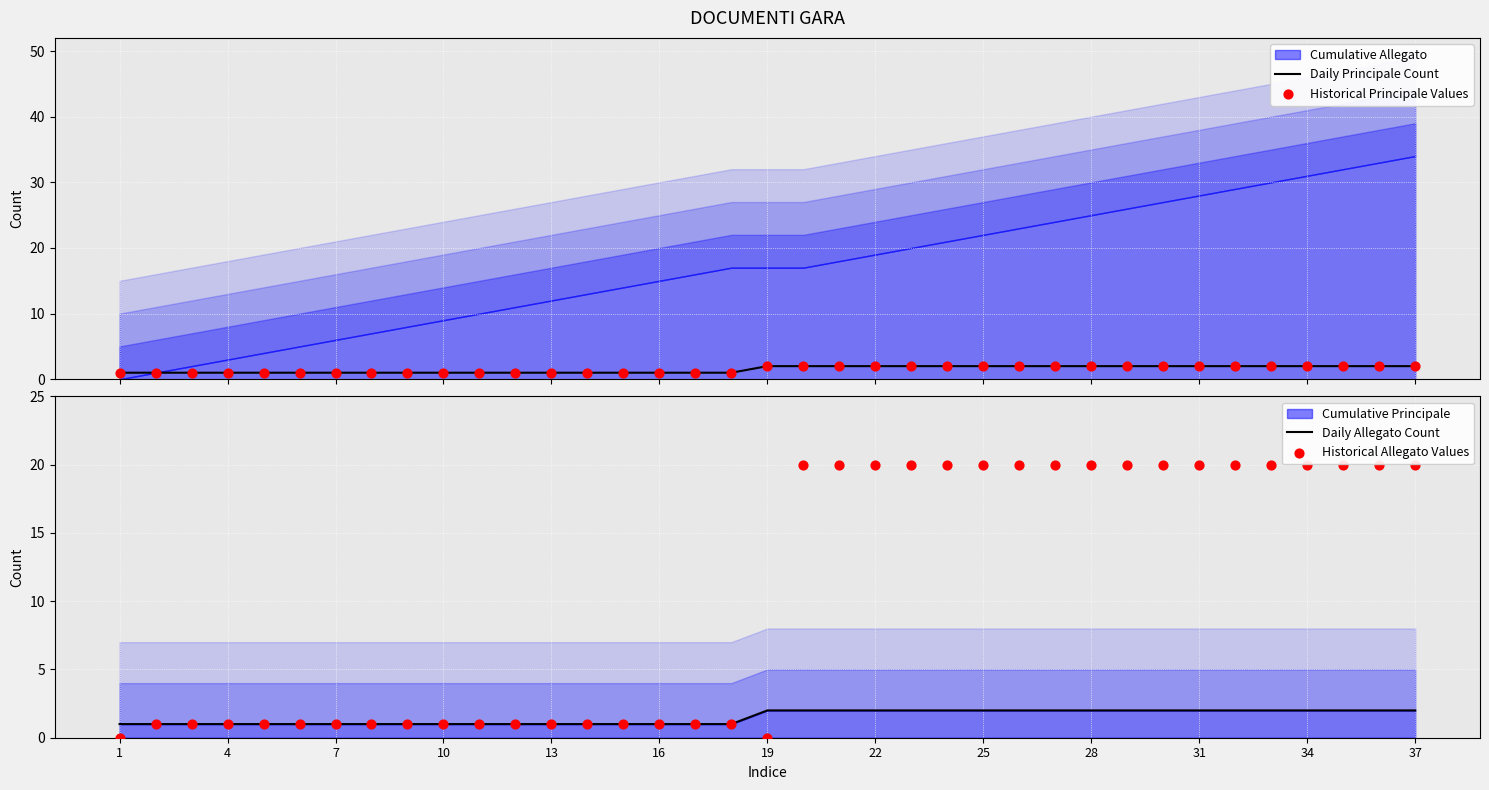

Which series has the largest total across all categories?

Historical Allegato Values